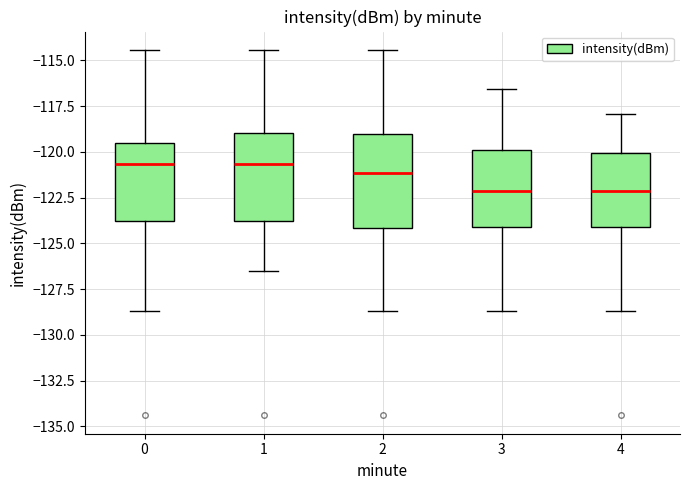

Reading left to right, transcribe this box plot: for each box, give where its median line is, the range the box spans, and where its two whiskers end, as read against the y-axis. The values are not printed on the chart, so give them approximately, as read against the axis.

0: median -120.5, box -124.0 to -119.5, whiskers -128.5 to -114.5
1: median -120.5, box -124.0 to -119.0, whiskers -126.5 to -114.5
2: median -121.0, box -124.0 to -119.0, whiskers -128.5 to -114.5
3: median -122.0, box -124.0 to -120.0, whiskers -128.5 to -116.5
4: median -122.0, box -124.0 to -120.0, whiskers -128.5 to -118.0